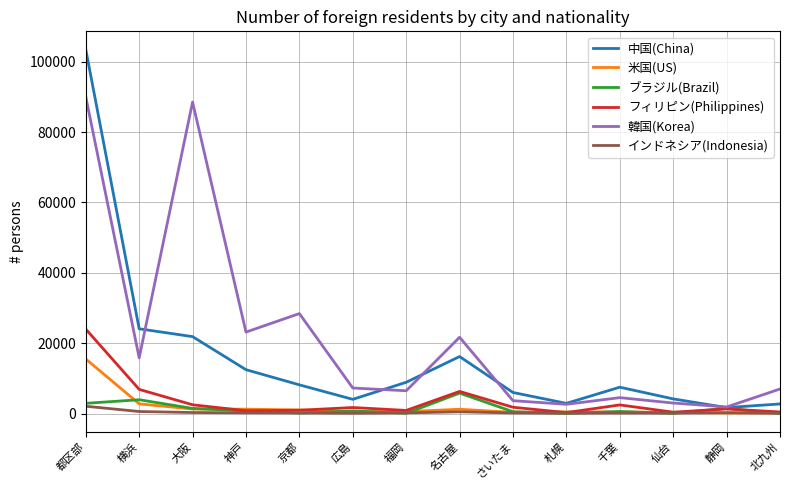

What position from the right is 京都?

10